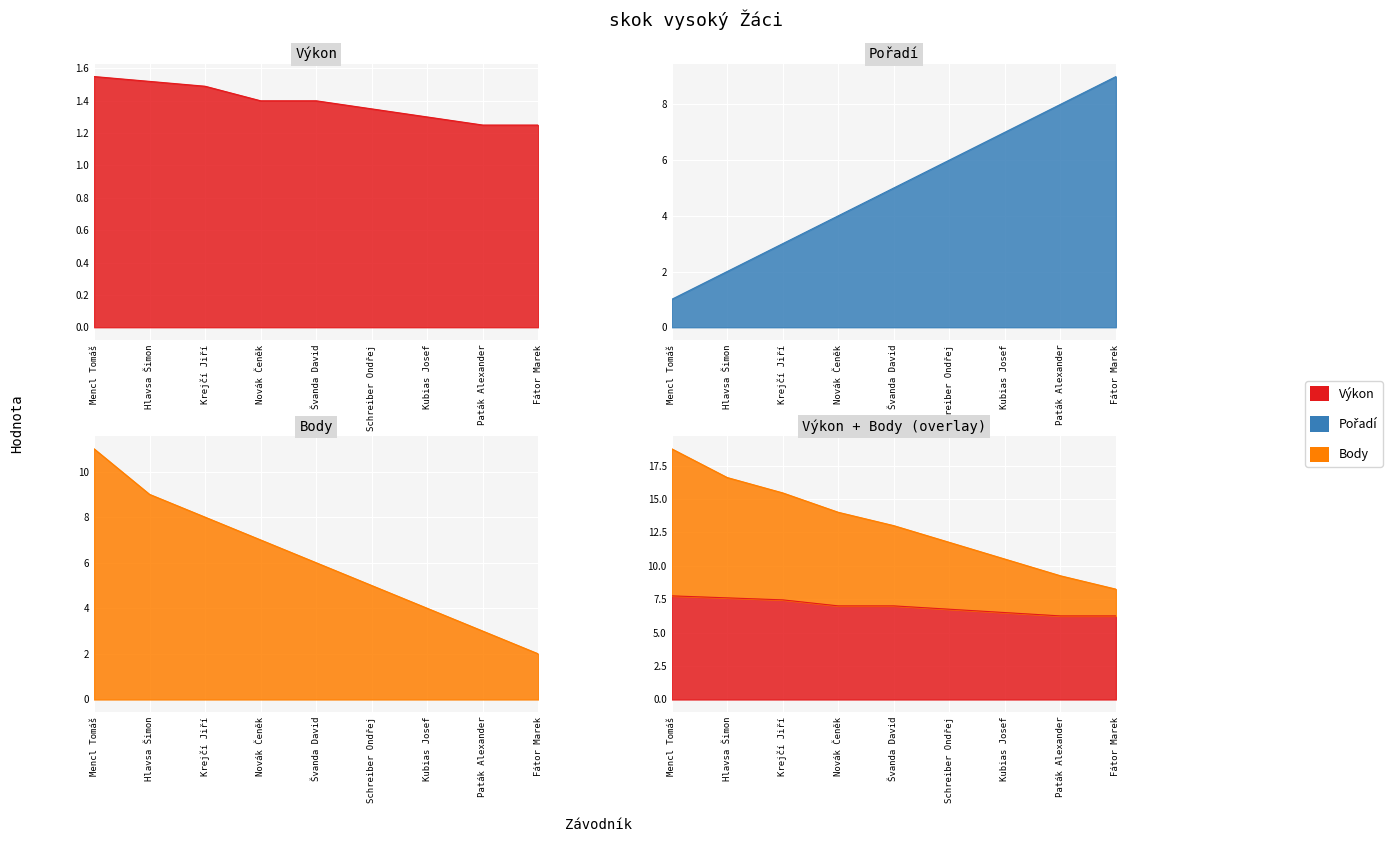

What is the difference between the maximum and minimum values in the Výkon series?

0.3